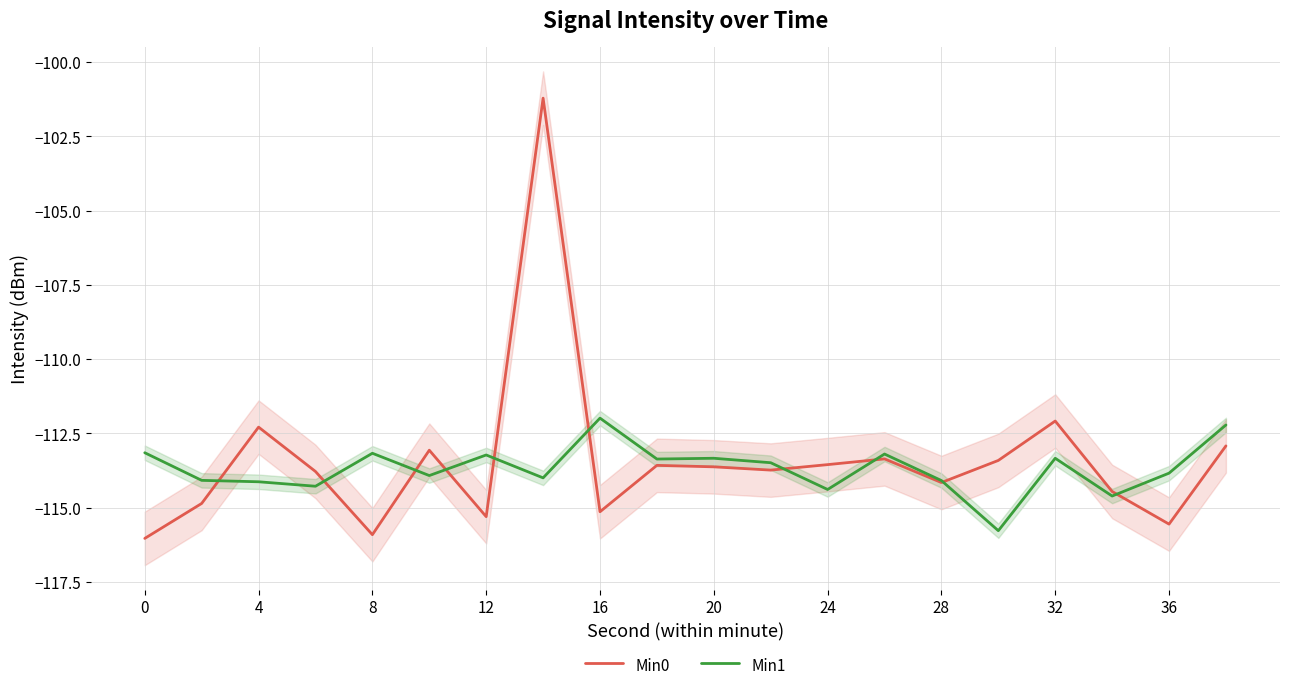

What is the highest value of the Min0 series?

-101.2